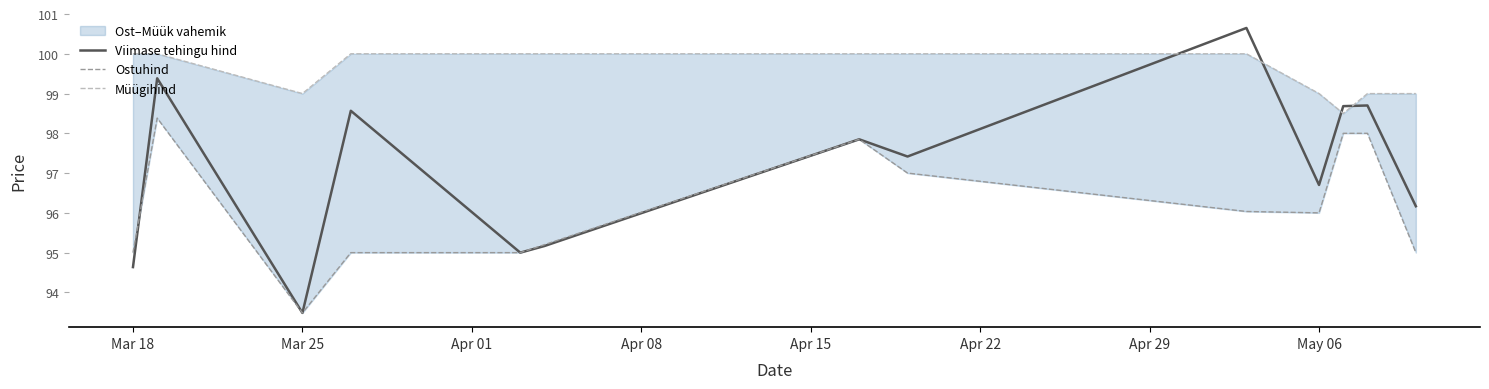

What is the highest value of the Viimase tehingu hind series?

100.6